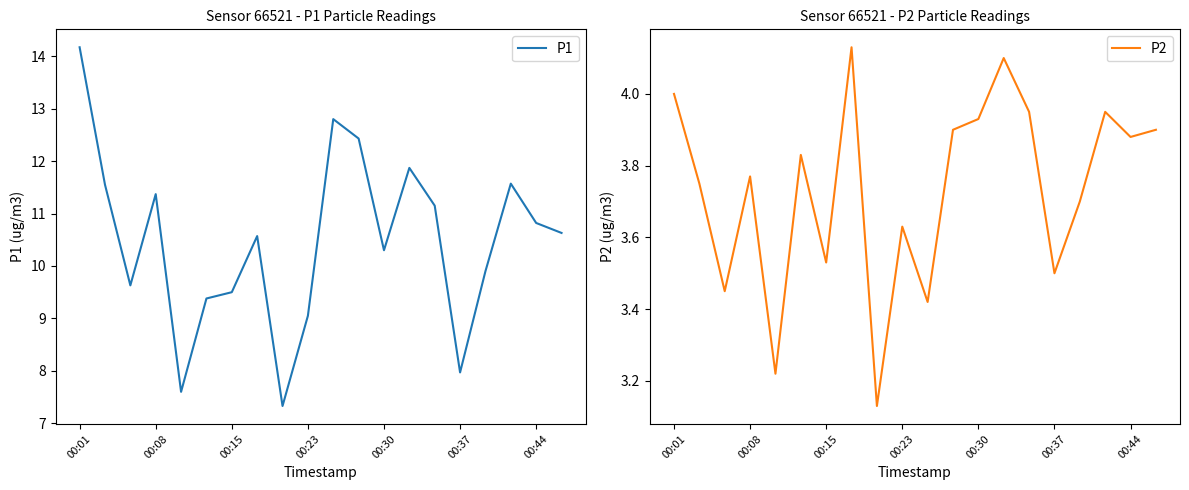

Which series has the largest total across all categories?

P1